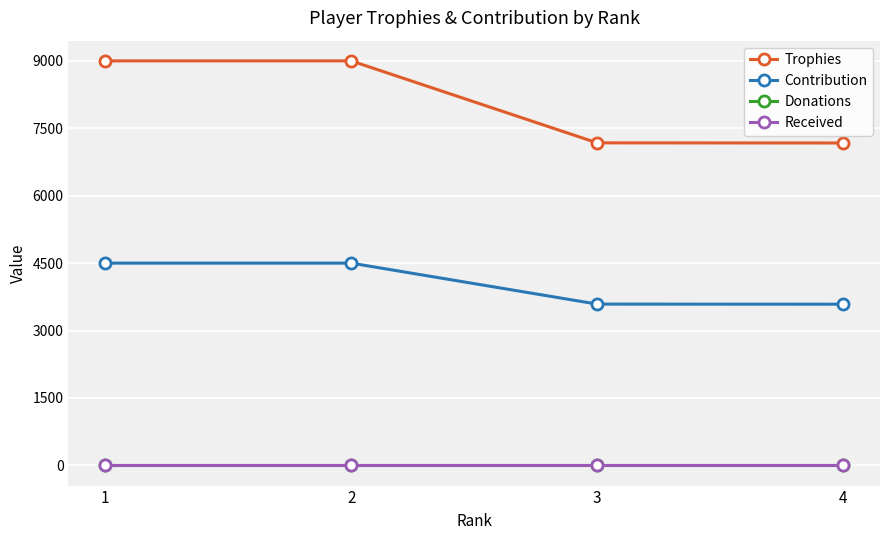

Which series has the largest total across all categories?

Trophies